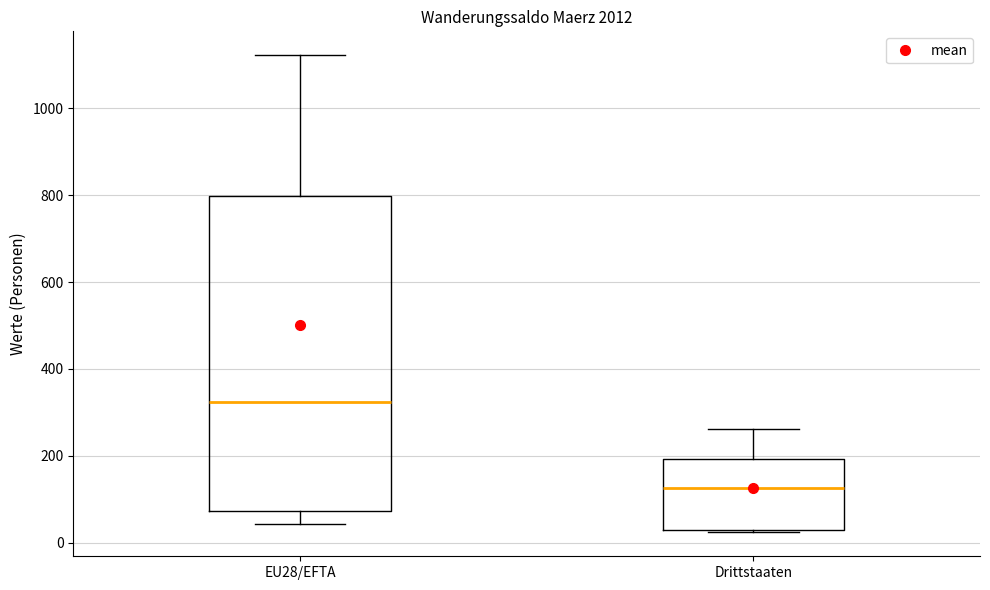

Which box has the highest median line?

EU28/EFTA